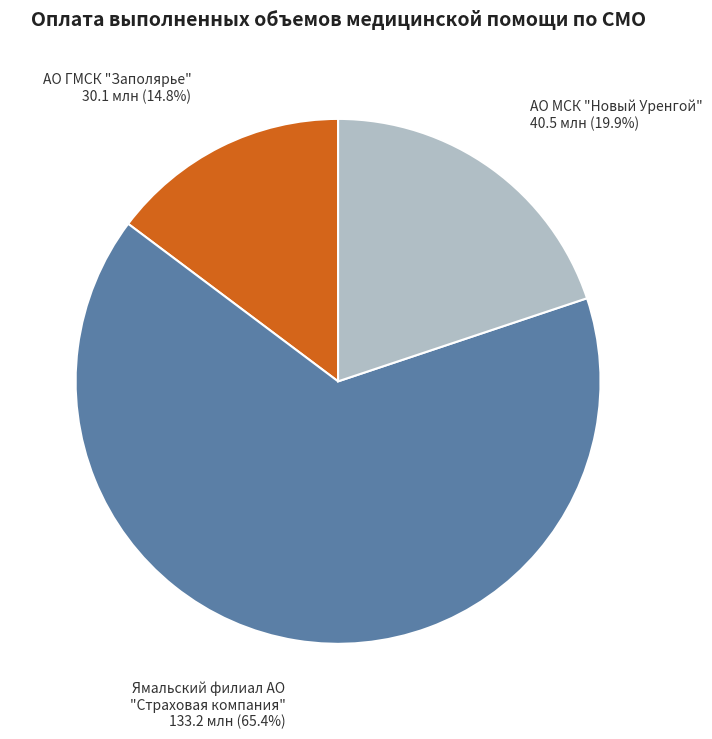

Count the number of slices in the pie.

3